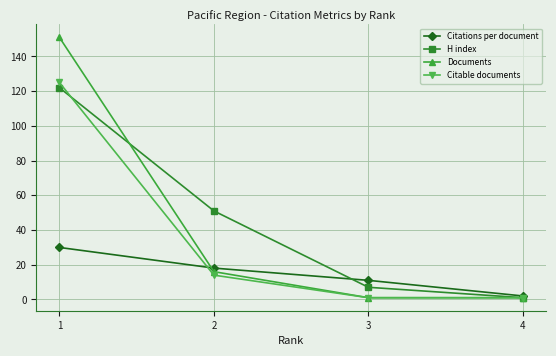

At 1, list the series in order from smallest to largest.

Citations per document, H index, Citable documents, Documents